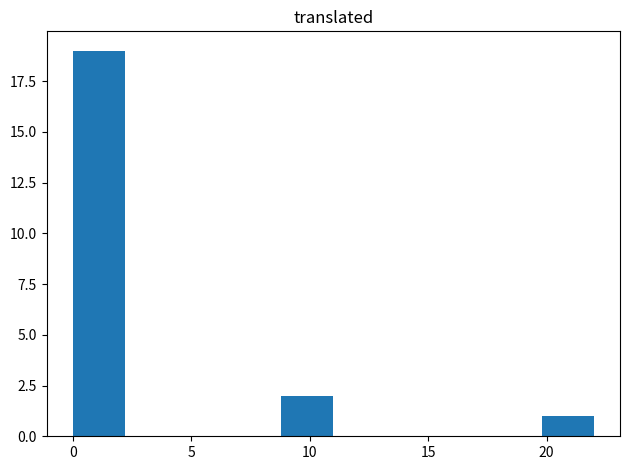

Over which range of the x-axis is the bar tallest?

0.0 to 2.2